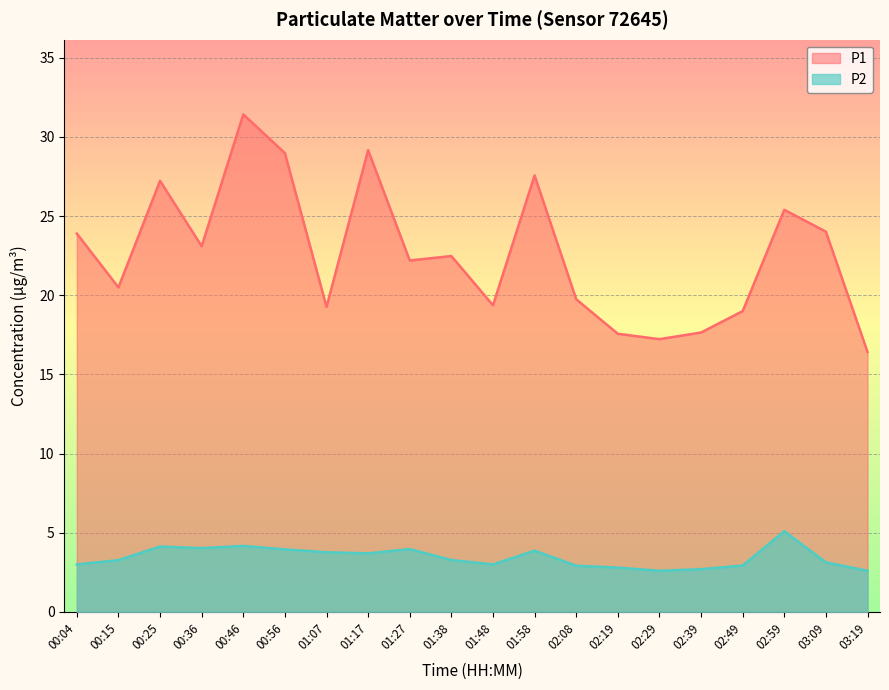

What is the spread (max minus min) of values at 01:07?

15.5